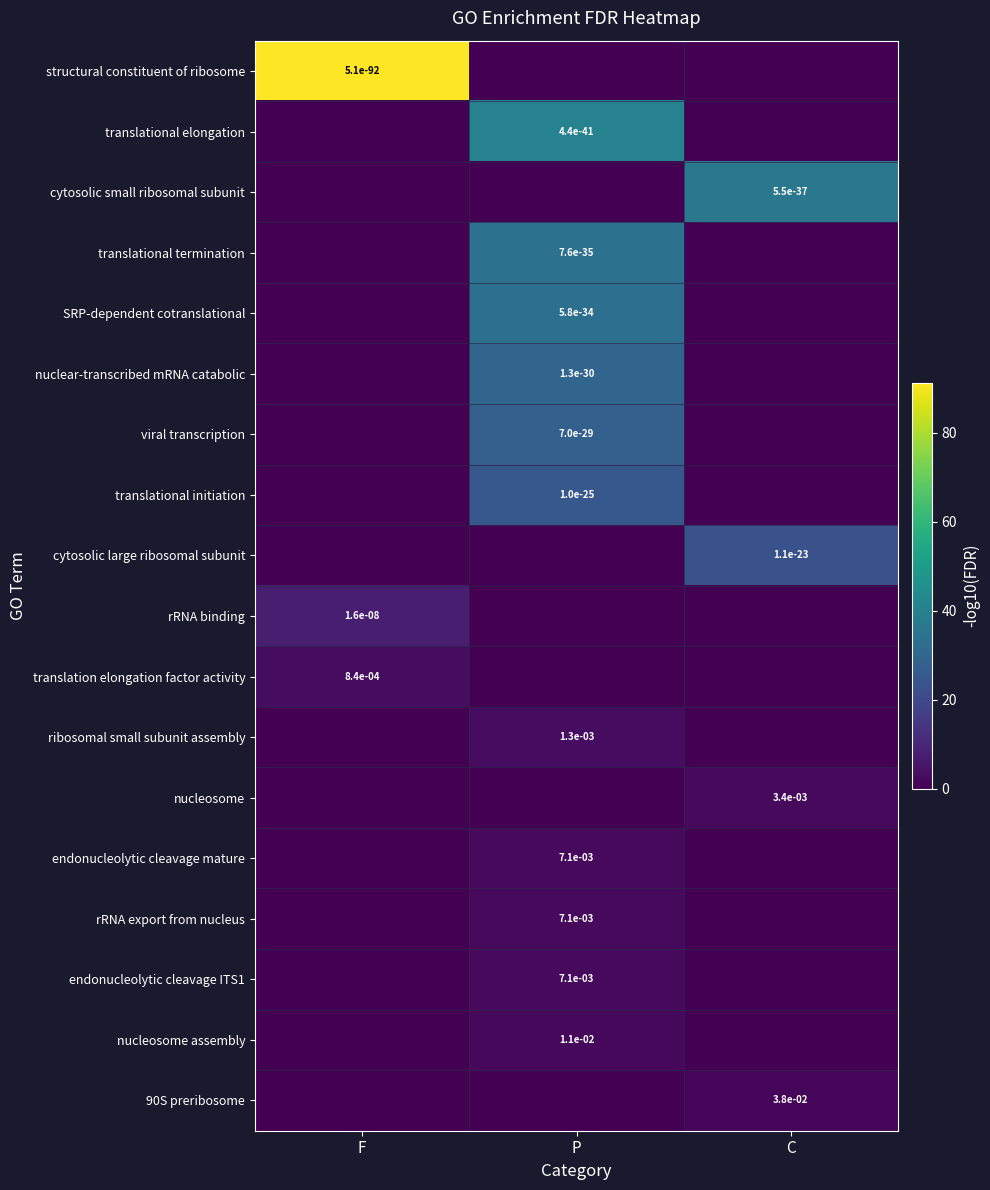

The translation elongation factor activity series shows 0.0 at F. True or false?

True